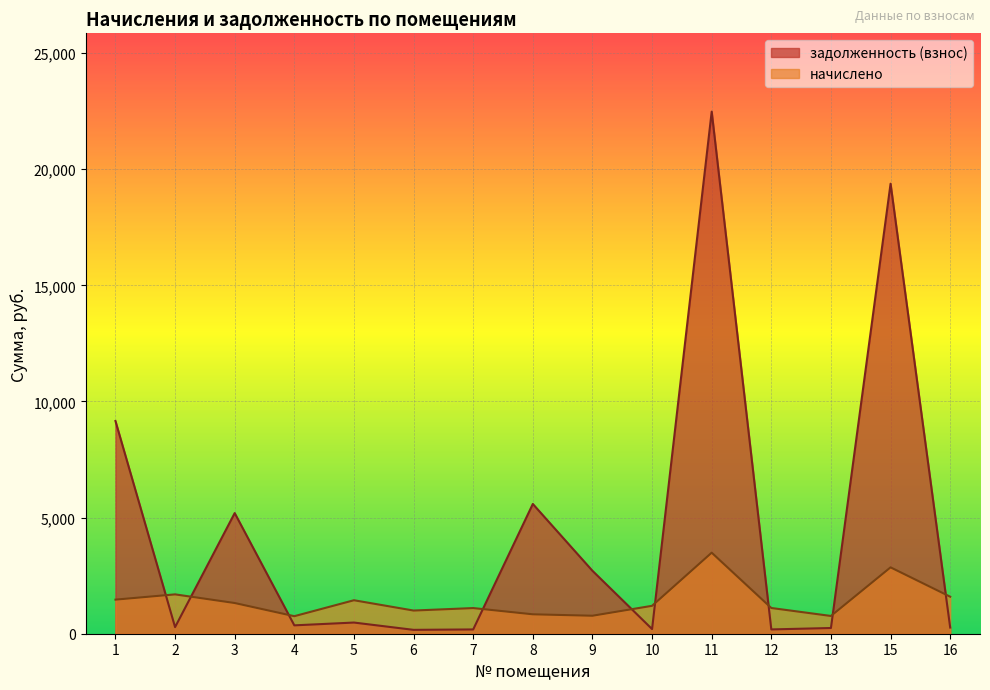

Reading left to right, extract all data points from this chart.

начислено: 1467.7	1694.5	1321.9	754.9	1441.8	997.9	1104.8	835.9	774.4	1202.0	3489.5	1108.1	764.6	2857.7	1594.1
задолженность (взнос): 9159.3	284.5	5194.5	360.4	481.1	166.7	184.2	5587.4	2709.8	200.3	22479.9	184.9	246.2	19376.8	266.2